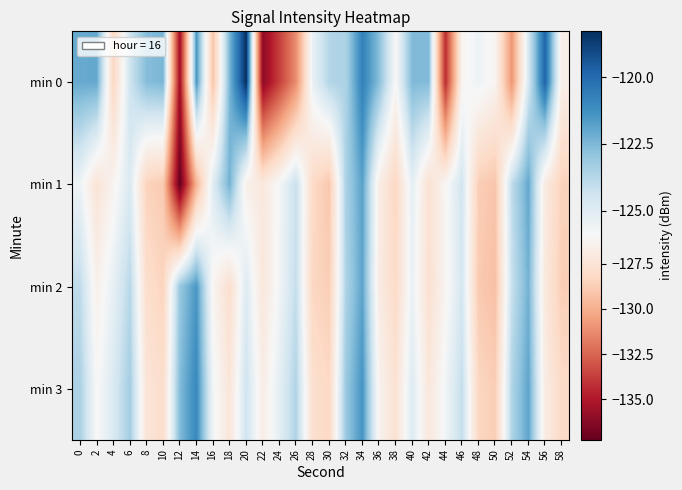

How many data points does each series have?

30